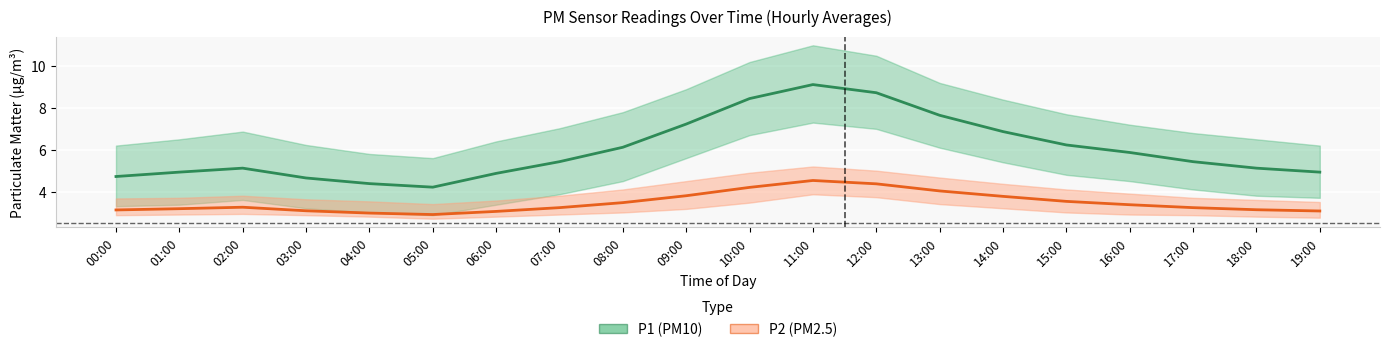

How many interior local peaks does the P1 (PM10) mean series have?

2